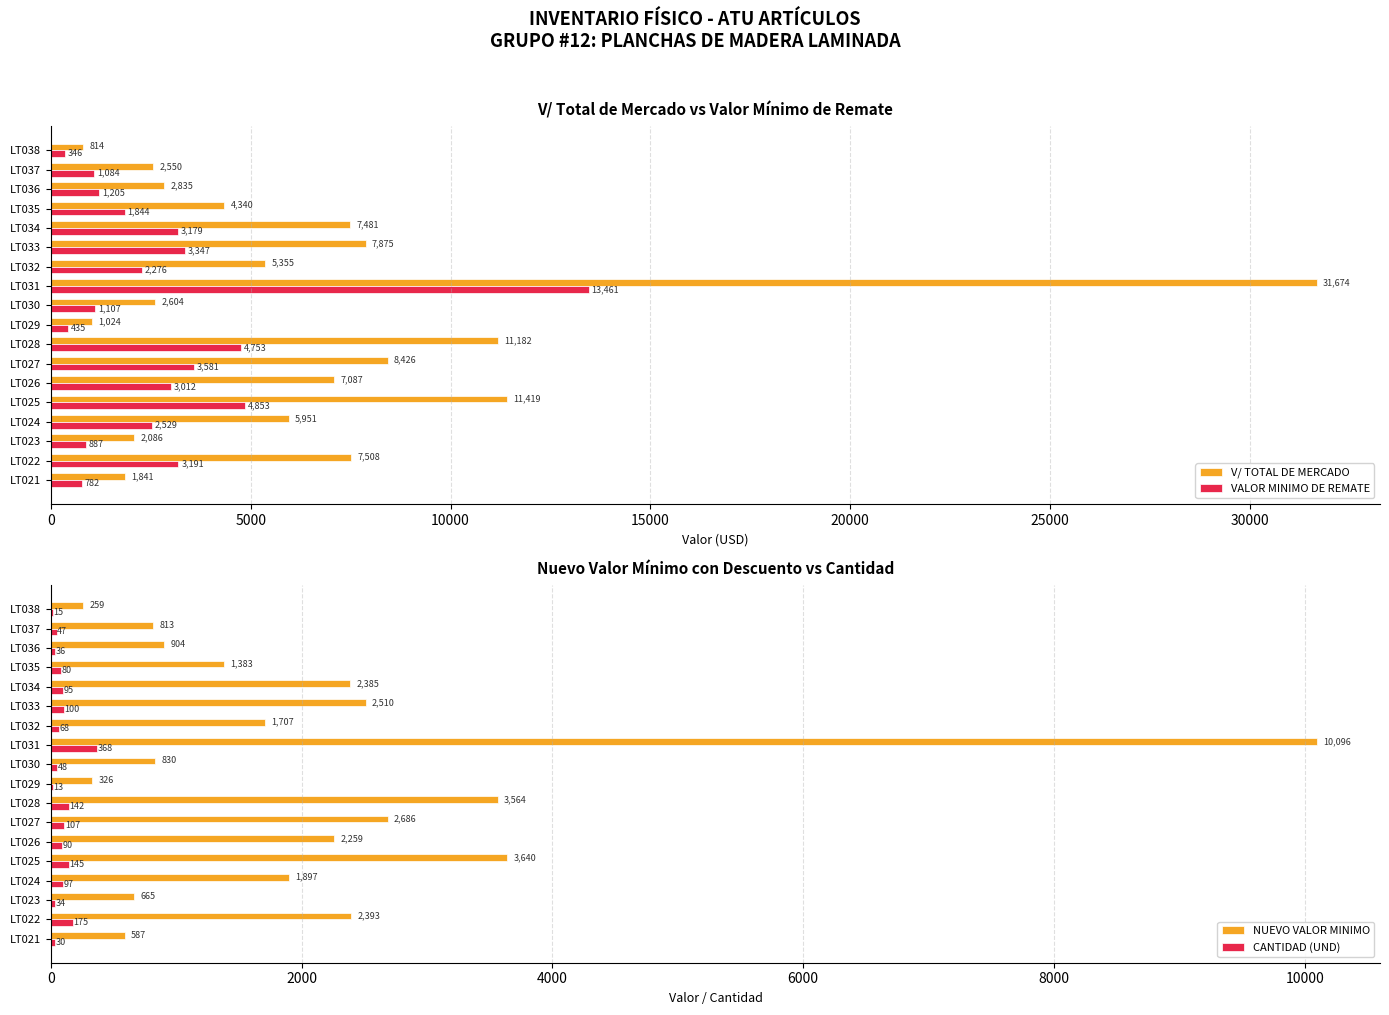

Reading left to right, transcribe all the data shown in this chart.

V/ TOTAL DE MERCADO: 1840.5	7508.4	2085.9	5951.1	11418.6	7087.4	8426.2	11182.4	1023.7	2603.8	31674.0	5354.9	7874.9	7481.2	4339.7	2835.0	2549.6	813.7
VALOR MINIMO DE REMATE: 782.2	3191.1	886.5	2529.2	4852.9	3012.2	3581.1	4752.5	435.1	1106.6	13461.4	2275.8	3346.8	3179.5	1844.4	1204.9	1083.6	345.8
NUEVO VALOR MINIMO: 586.7	2393.3	664.9	1896.9	3639.7	2259.1	2685.8	3564.4	326.3	830.0	10096.1	1706.9	2510.1	2384.6	1383.3	903.6	812.7	259.4
CANTIDAD (UND): 30.0	175.0	34.0	97.0	145.0	90.0	107.0	142.0	13.0	48.0	368.0	68.0	100.0	95.0	80.0	36.0	47.0	15.0